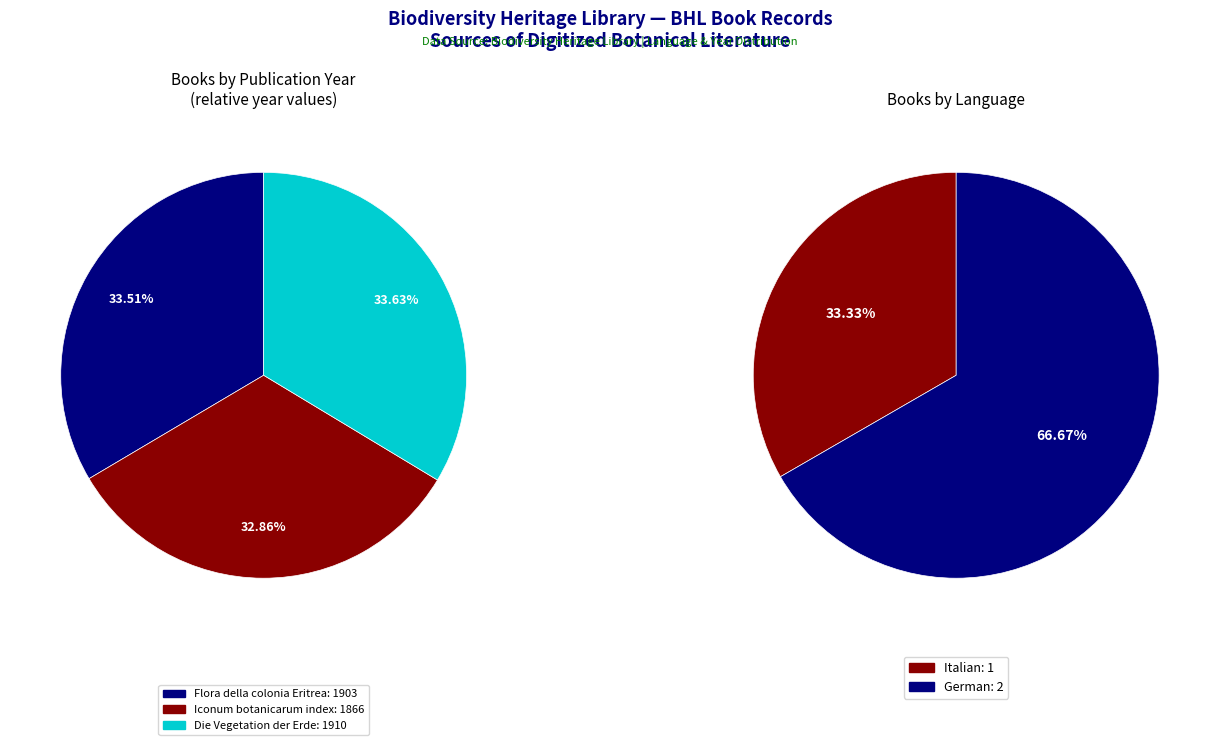

The Die Vegetation der Erde (1910) slice represents 34% of the pie. True or false?

True